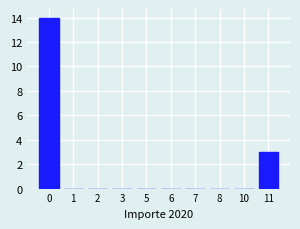

Reading left to right, what are all the values shown in this chart?

0=14	1=0	2=0	3=0	5=0	6=0	7=0	8=0	10=0	11=3